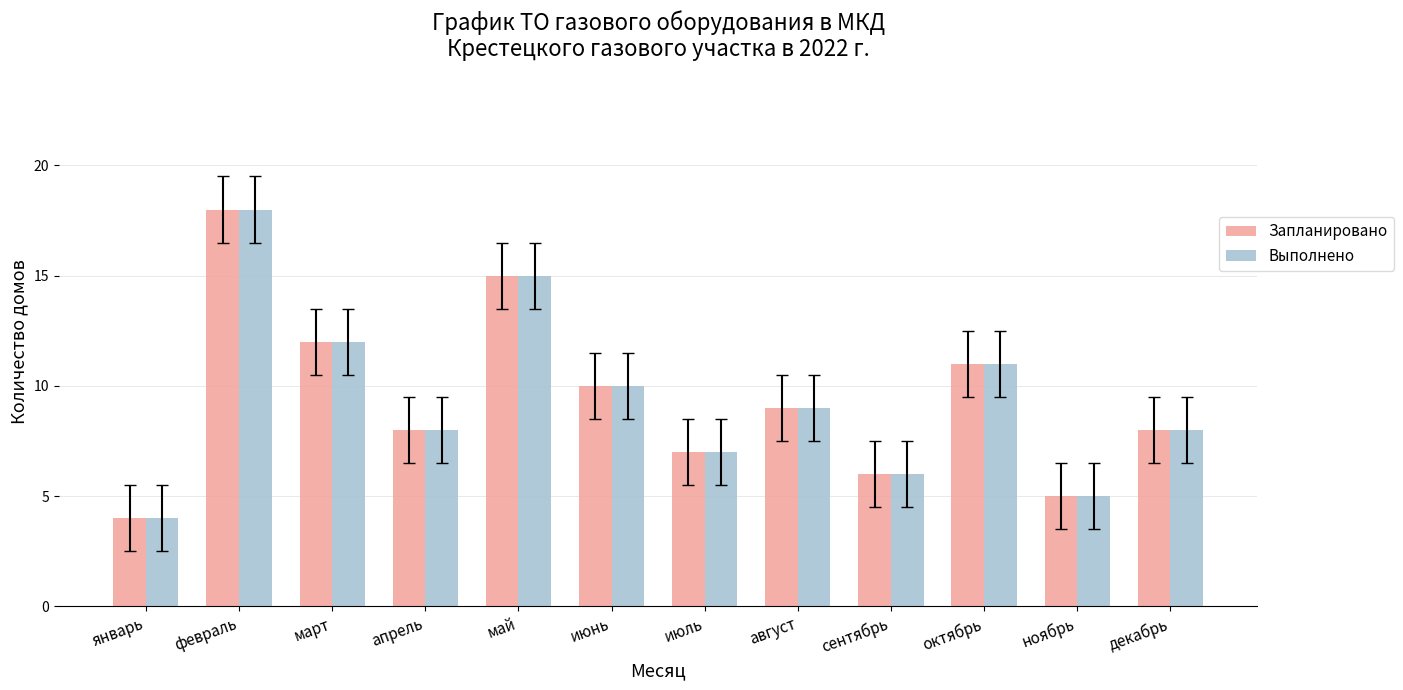

True or false: Запланировано has a value of 3 at июль.

False